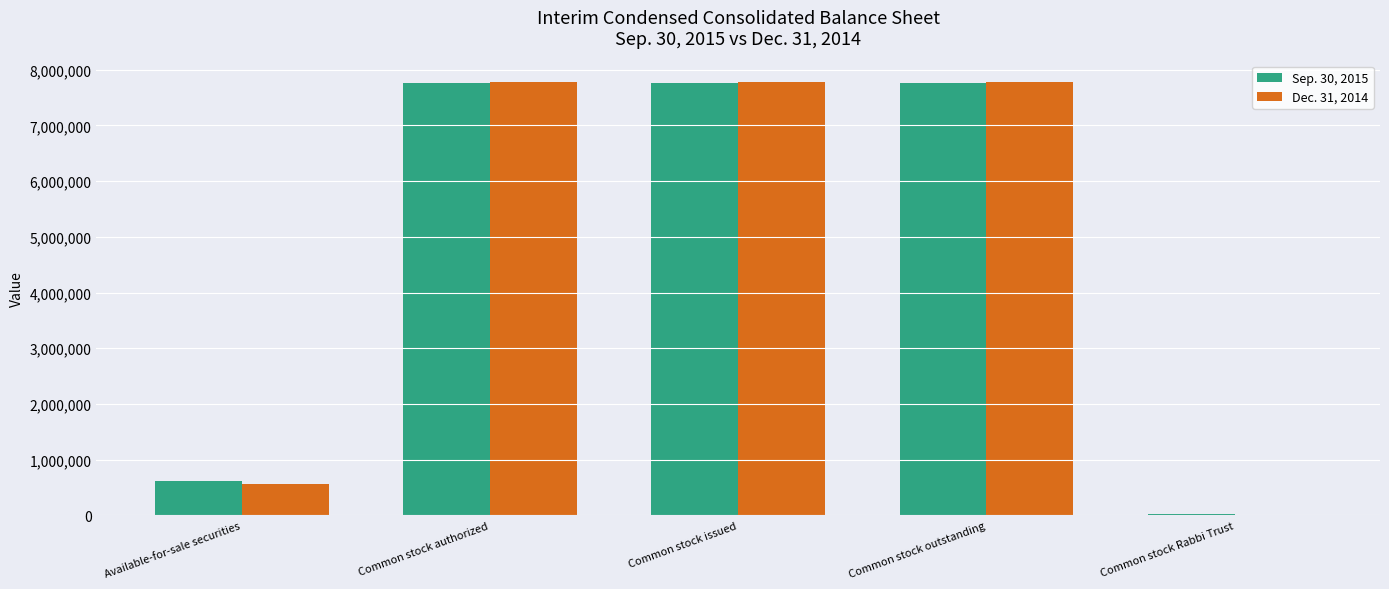

Count the number of data series in this chart.

2